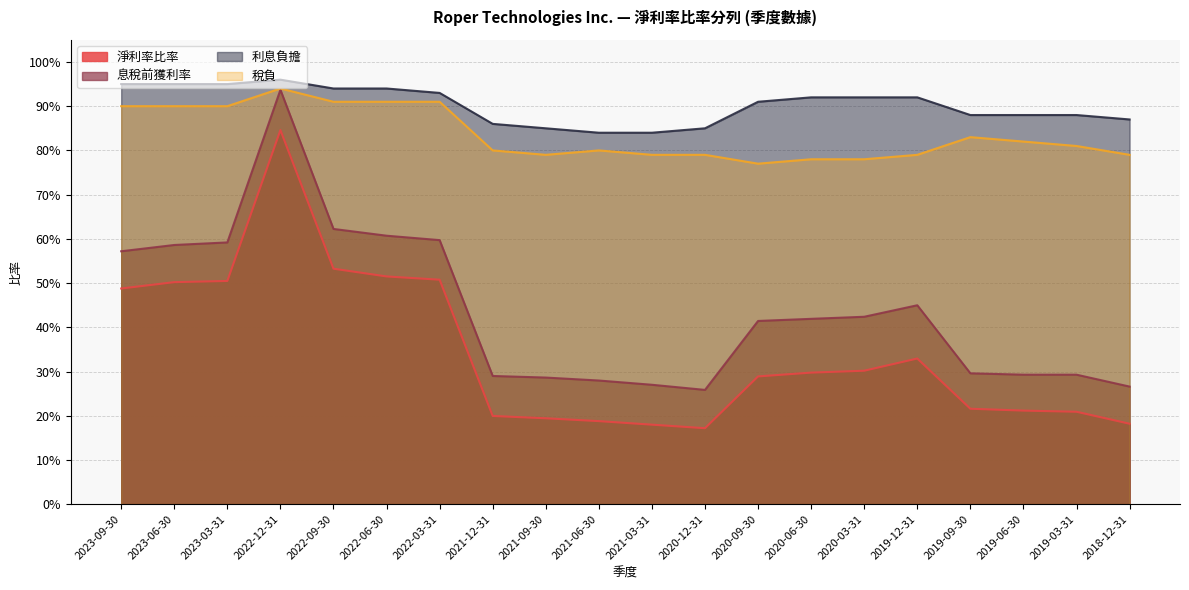

What are all the series names shown in the legend?

淨利率比率, 息稅前獲利率, 利息負擔, 稅負